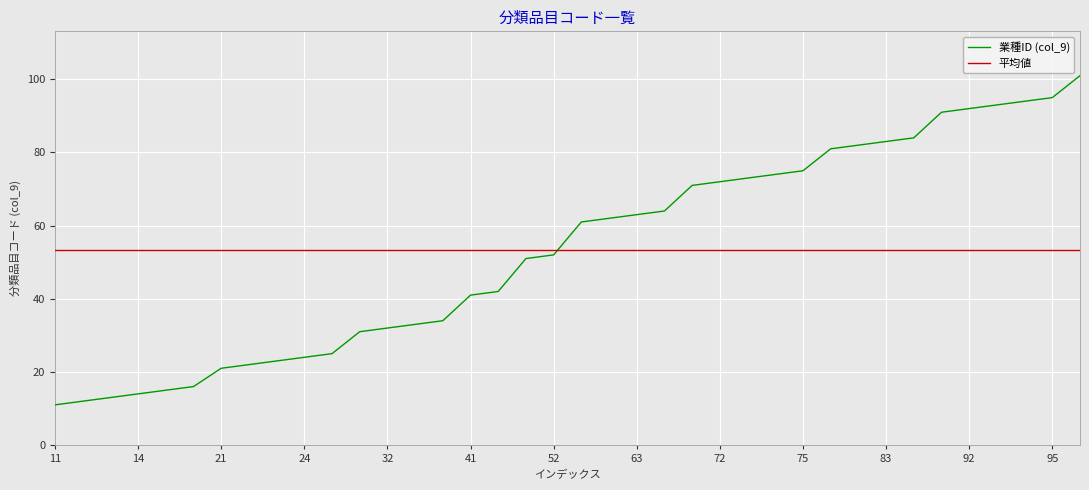

Which series has the widest spread of values?

業種ID (col_9)